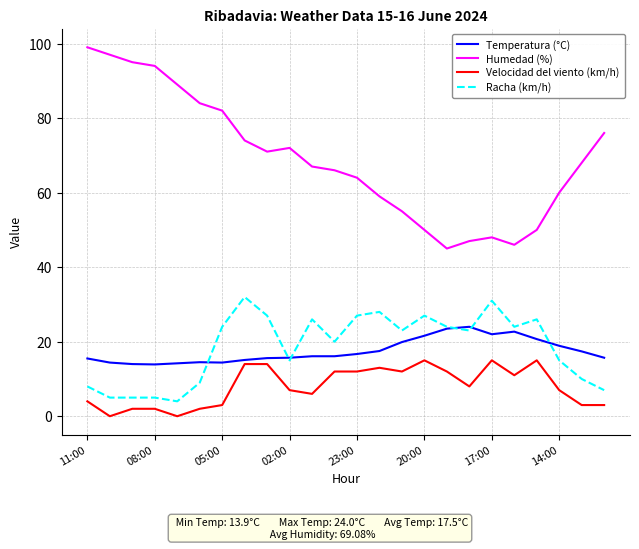

Which series has the largest total across all categories?

Humedad (%)